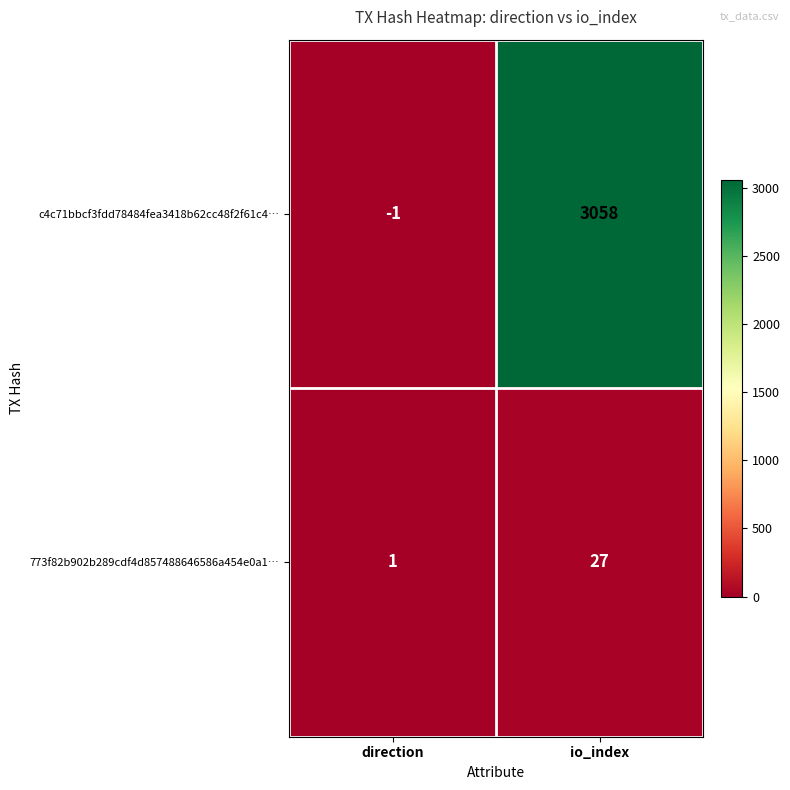

What is the spread (max minus min) of values at io_index?

3031